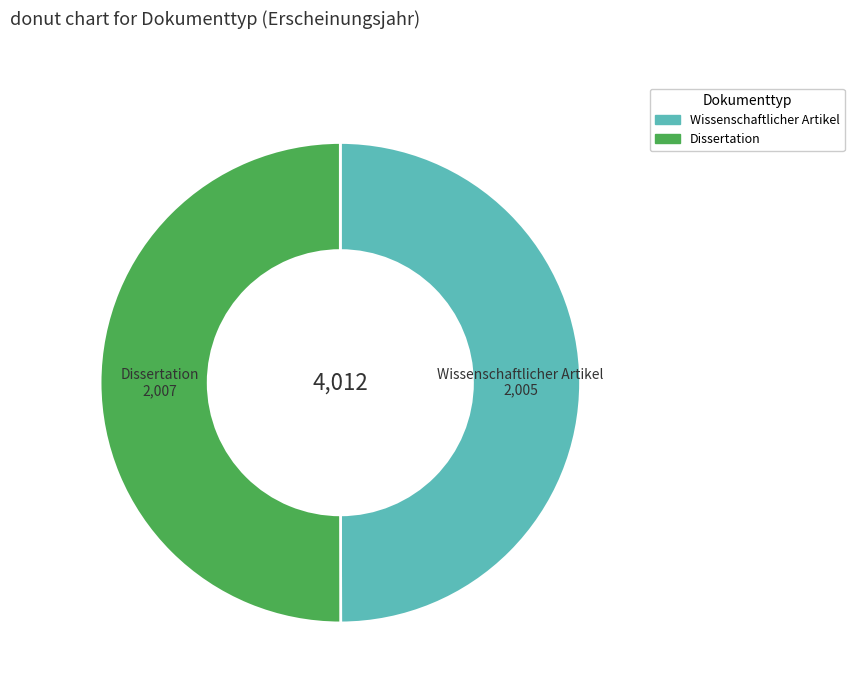

Combined, do Wissenschaftlicher Artikel and Dissertation account for over 50%?

Yes